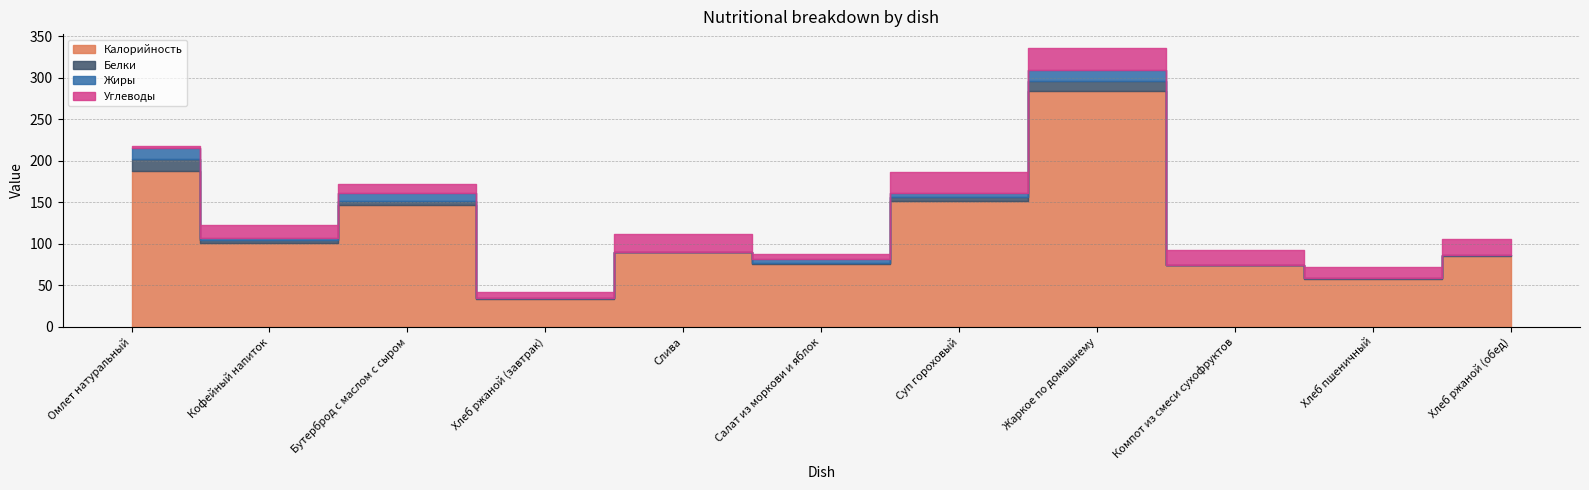

Rank the categories by Жиры value from lowest to highest.

Слива, Компот из смеси сухофруктов, Хлеб ржаной (завтрак), Хлеб пшеничный, Хлеб ржаной (обед), Кофейный напиток, Суп гороховый, Салат из моркови и яблок, Бутерброд с маслом с сыром, Омлет натуральный, Жаркое по домашнему